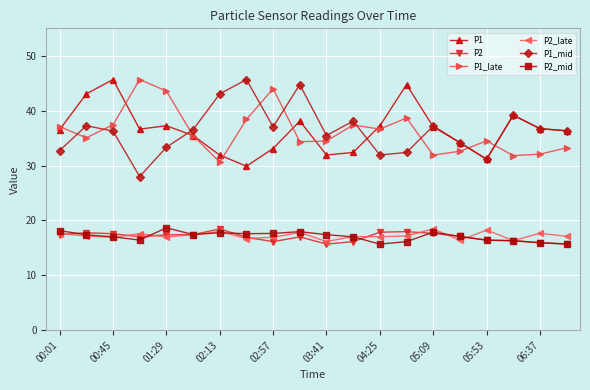

True or false: P2_late has more than 0 points higher than both neighbors.

True